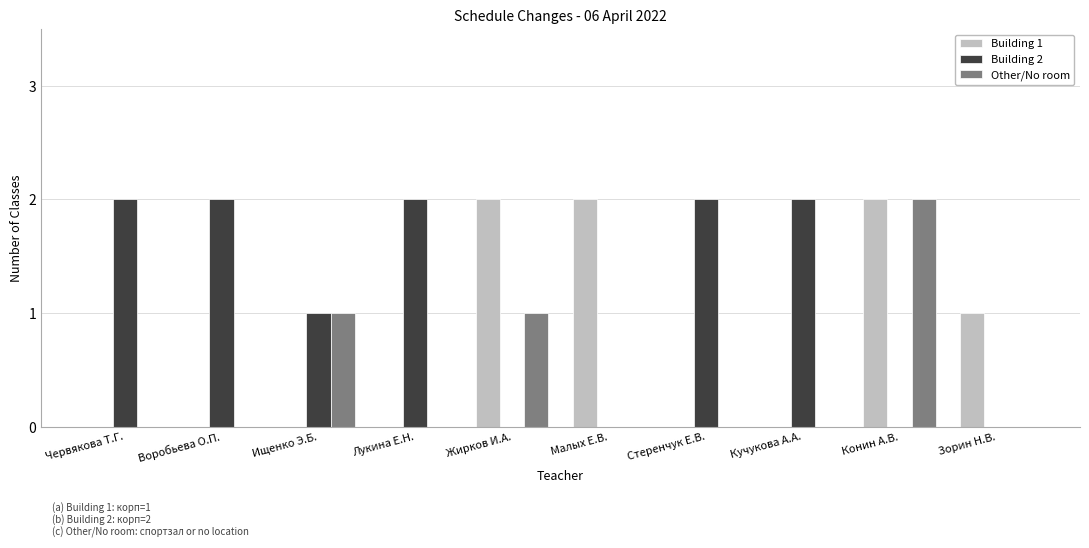

The Building 1 series shows 0 at Воробьева О.П.. True or false?

True